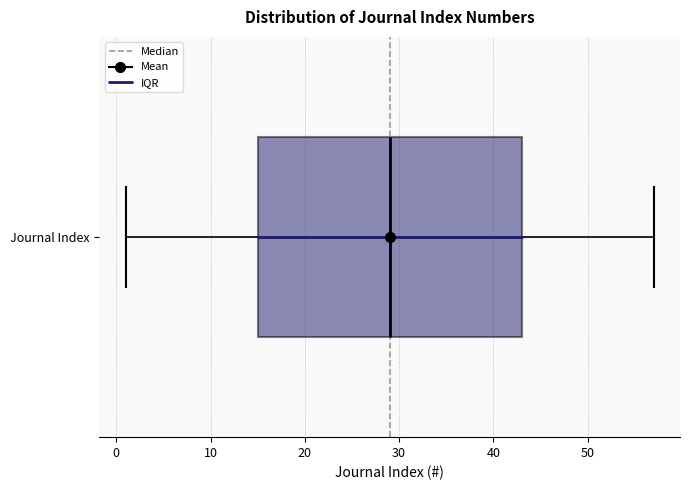

Where does the right whisker of the box for Journal Index end on the x-axis? The values are not printed on the chart, so give them approximately, as read against the axis.

57